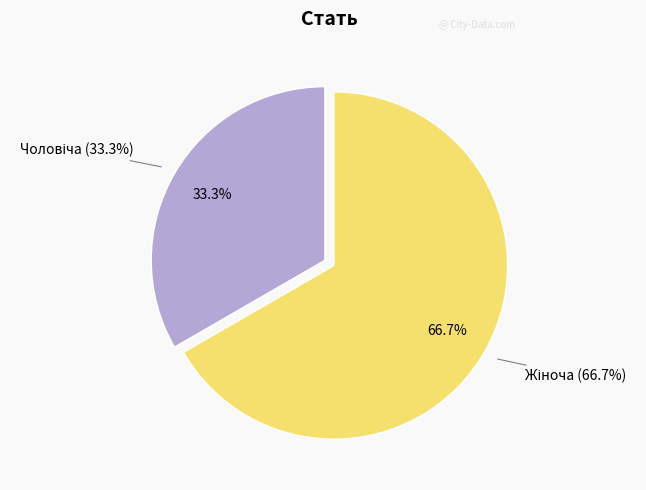

Which slice is the largest?

Жіноча